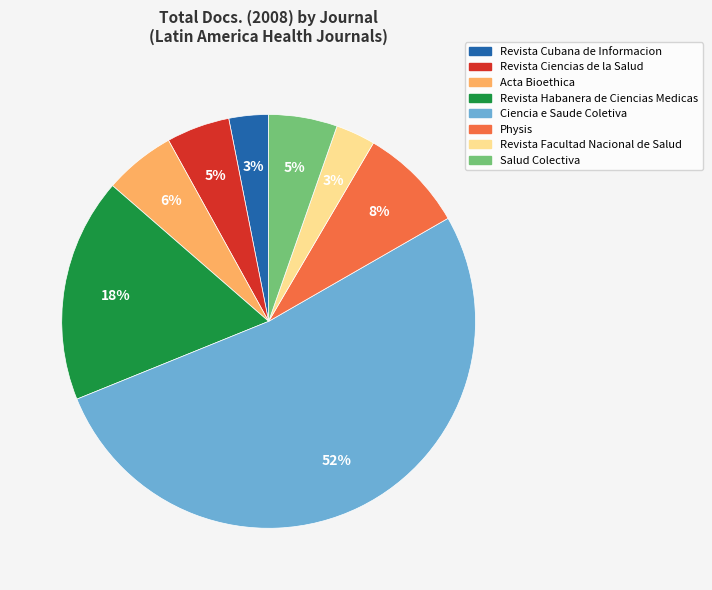

Which slice represents more than half of the pie?

Ciencia e Saude Coletiva